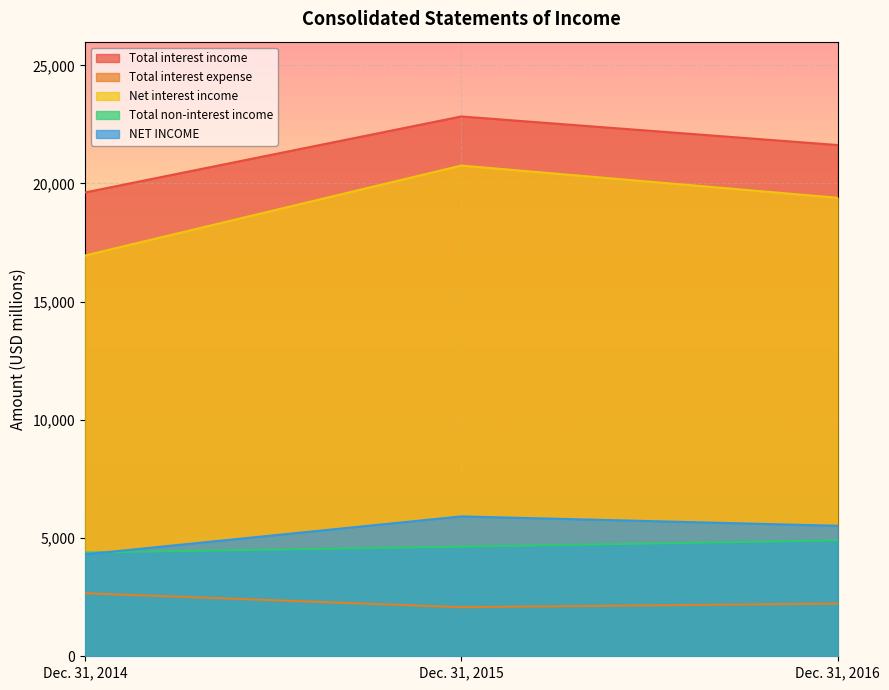

Reading left to right, what are all the values shown in this chart?

Total interest income: Dec. 31, 2014=19620	Dec. 31, 2015=22836	Dec. 31, 2016=21627
Total interest expense: Dec. 31, 2014=2668	Dec. 31, 2015=2077	Dec. 31, 2016=2231
Net interest income: Dec. 31, 2014=16952	Dec. 31, 2015=20759	Dec. 31, 2016=19396
Total non-interest income: Dec. 31, 2014=4388	Dec. 31, 2015=4637	Dec. 31, 2016=4903
NET INCOME: Dec. 31, 2014=4311	Dec. 31, 2015=5917	Dec. 31, 2016=5521